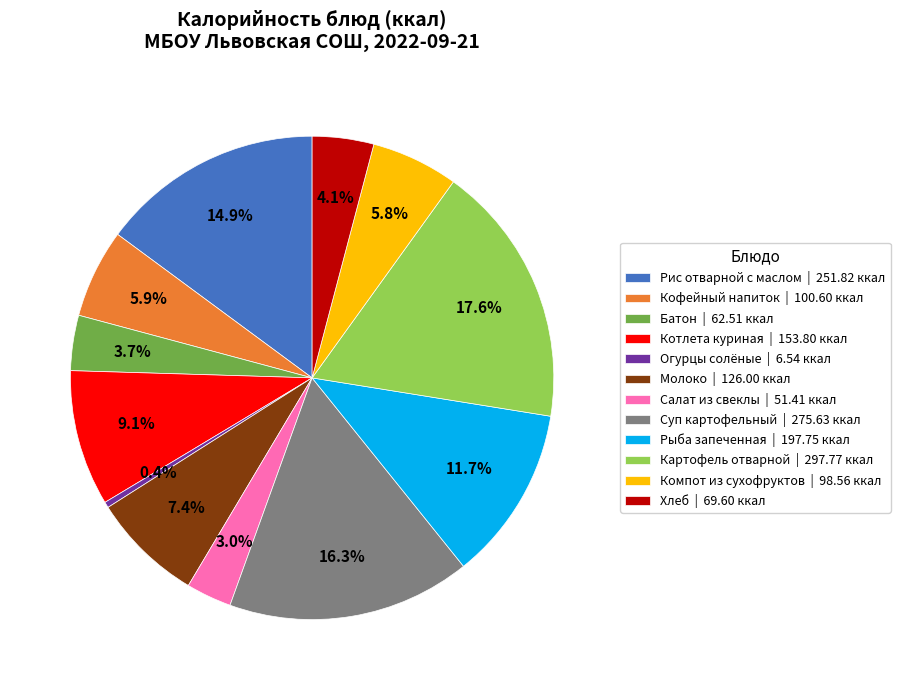

To the nearest percent, what percentage of the pie is Хлеб?

4%